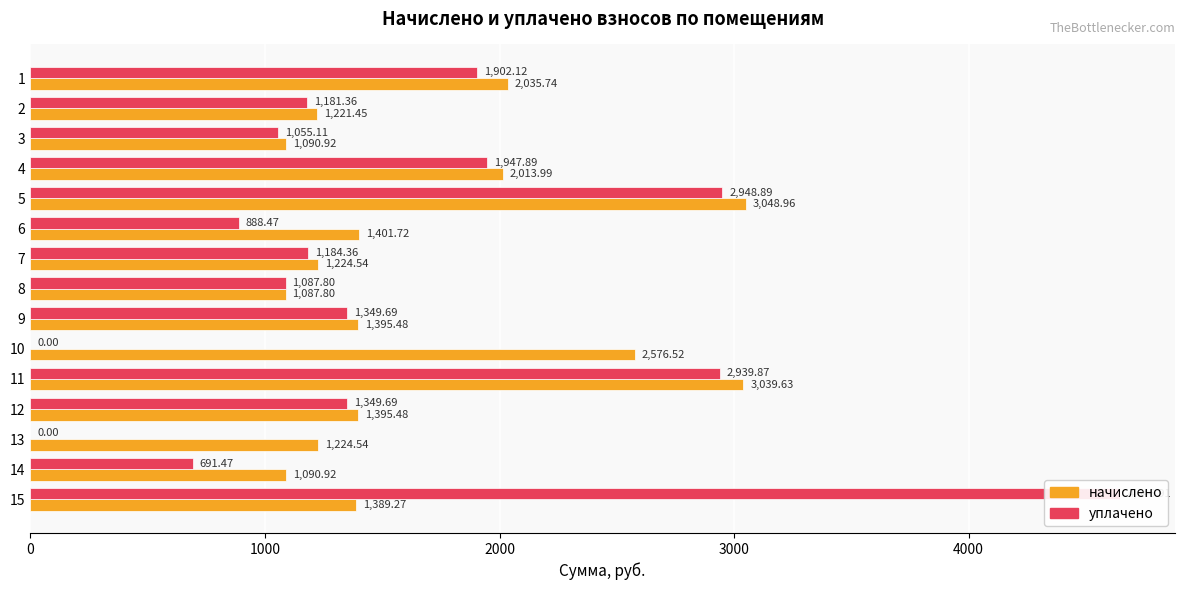

Is the value of уплачено at 5 greater than the value of начислено at 4?

Yes